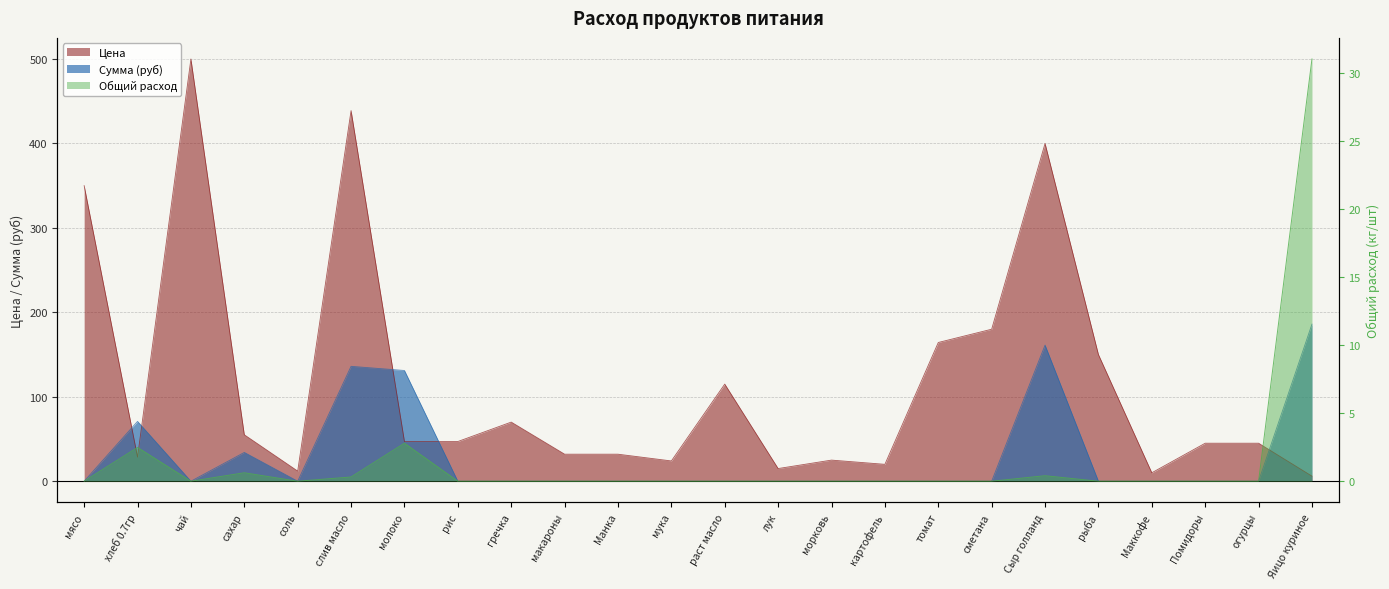

What is the difference between the Цена values at томат and огурцы?

119.3